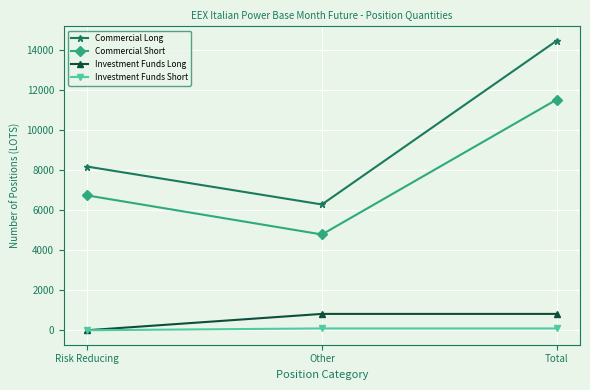

What is the difference between the maximum and minimum values in the Commercial Short series?

6732